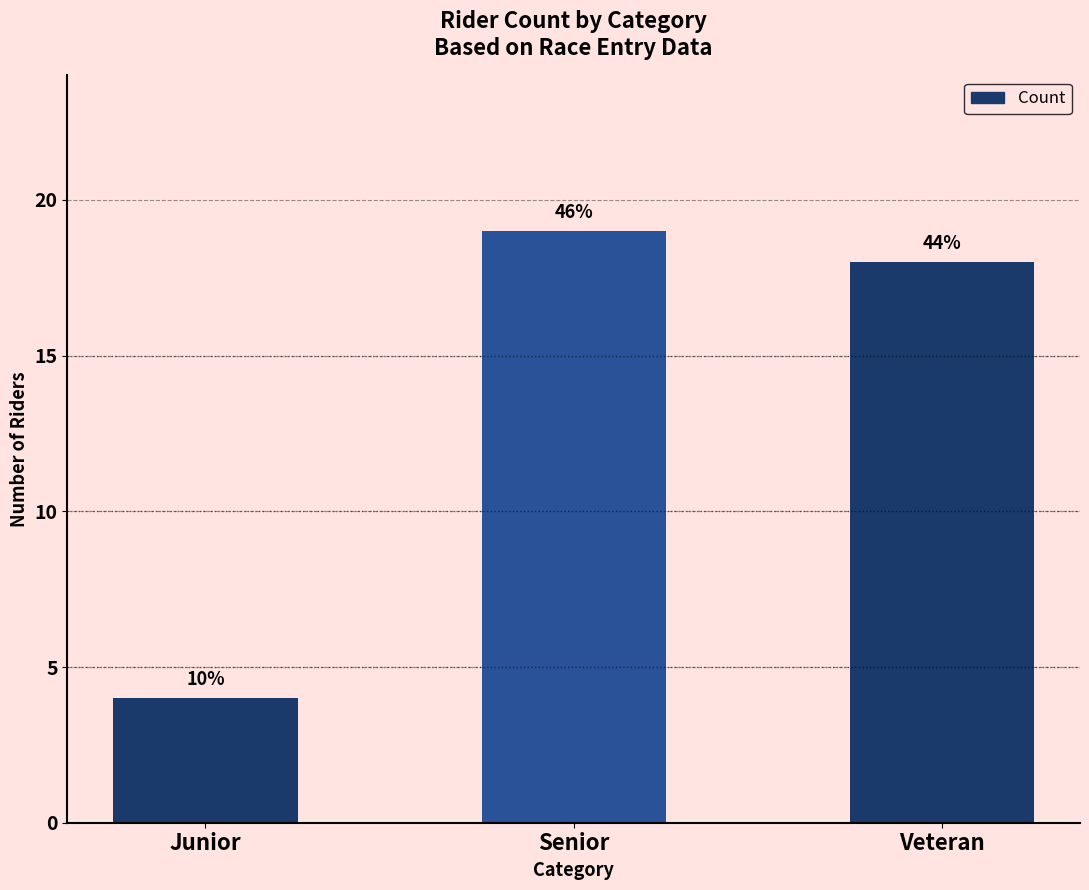

Reading left to right, list all the values displayed in this chart.

4	19	18